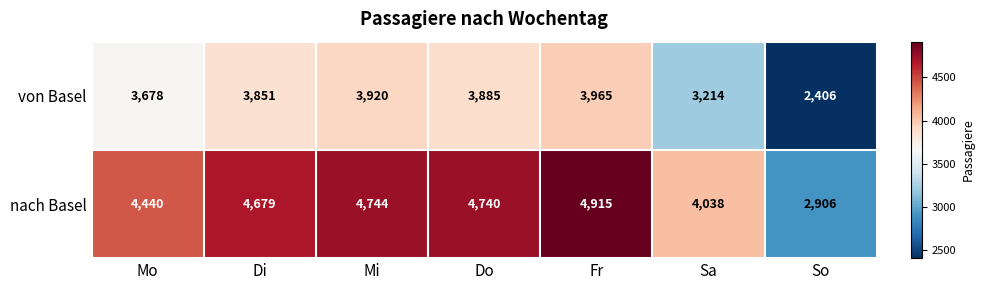

Which label corresponds to the smallest value in the chart?

So